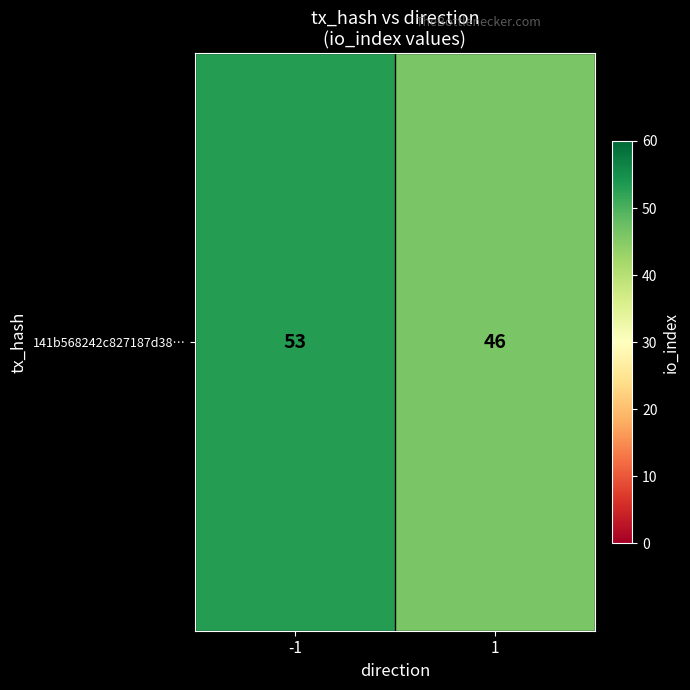

The value at 1 is 46. True or false?

True